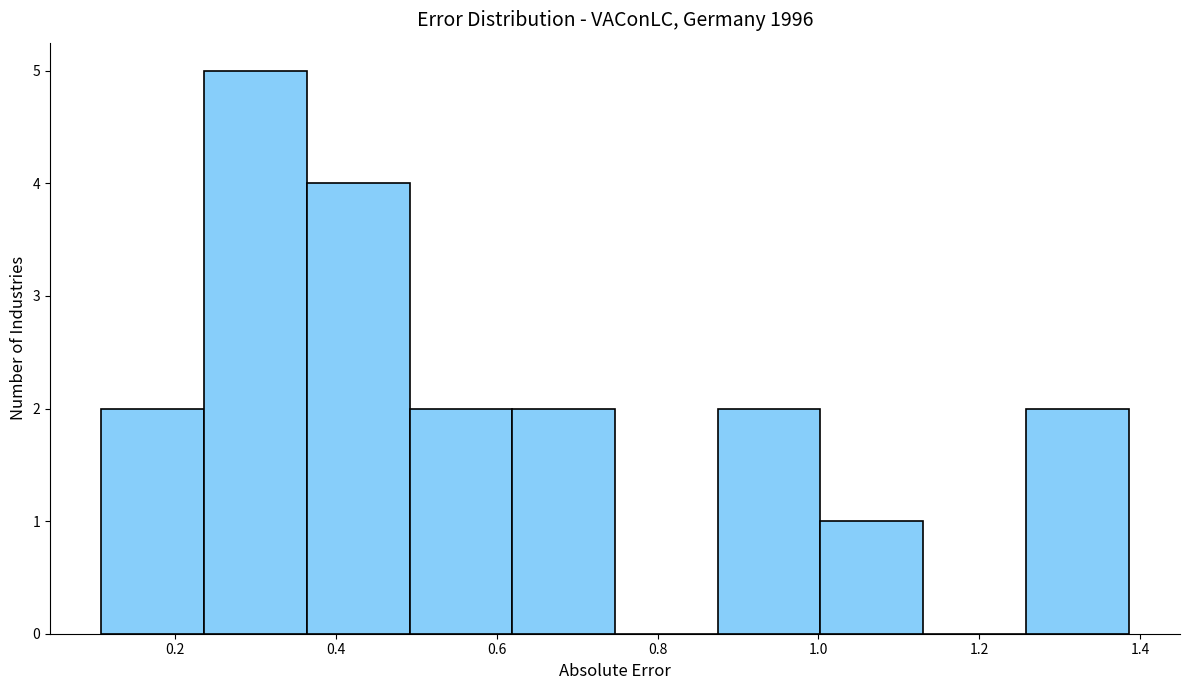

Reading left to right, list every bar in this chart as the range it spans on the x-axis followed by its height. Neither the bar edges nor the heights are printed on the chart, so give them approximately, as read against the axes.

0.10 to 0.24: 2
0.24 to 0.36: 5
0.36 to 0.50: 4
0.50 to 0.62: 2
0.62 to 0.74: 2
0.74 to 0.88: 0
0.88 to 1.00: 2
1.00 to 1.14: 1
1.14 to 1.26: 0
1.26 to 1.38: 2